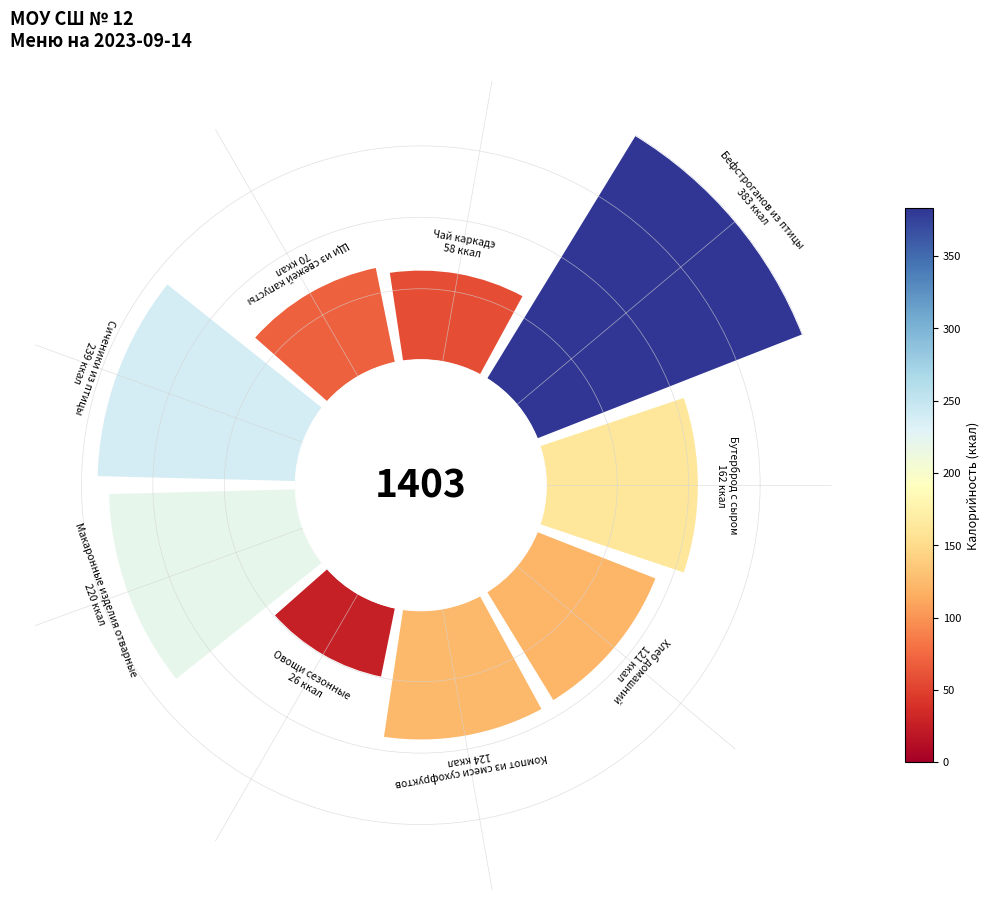

True or false: 4 accounts for 1% of the total.

False